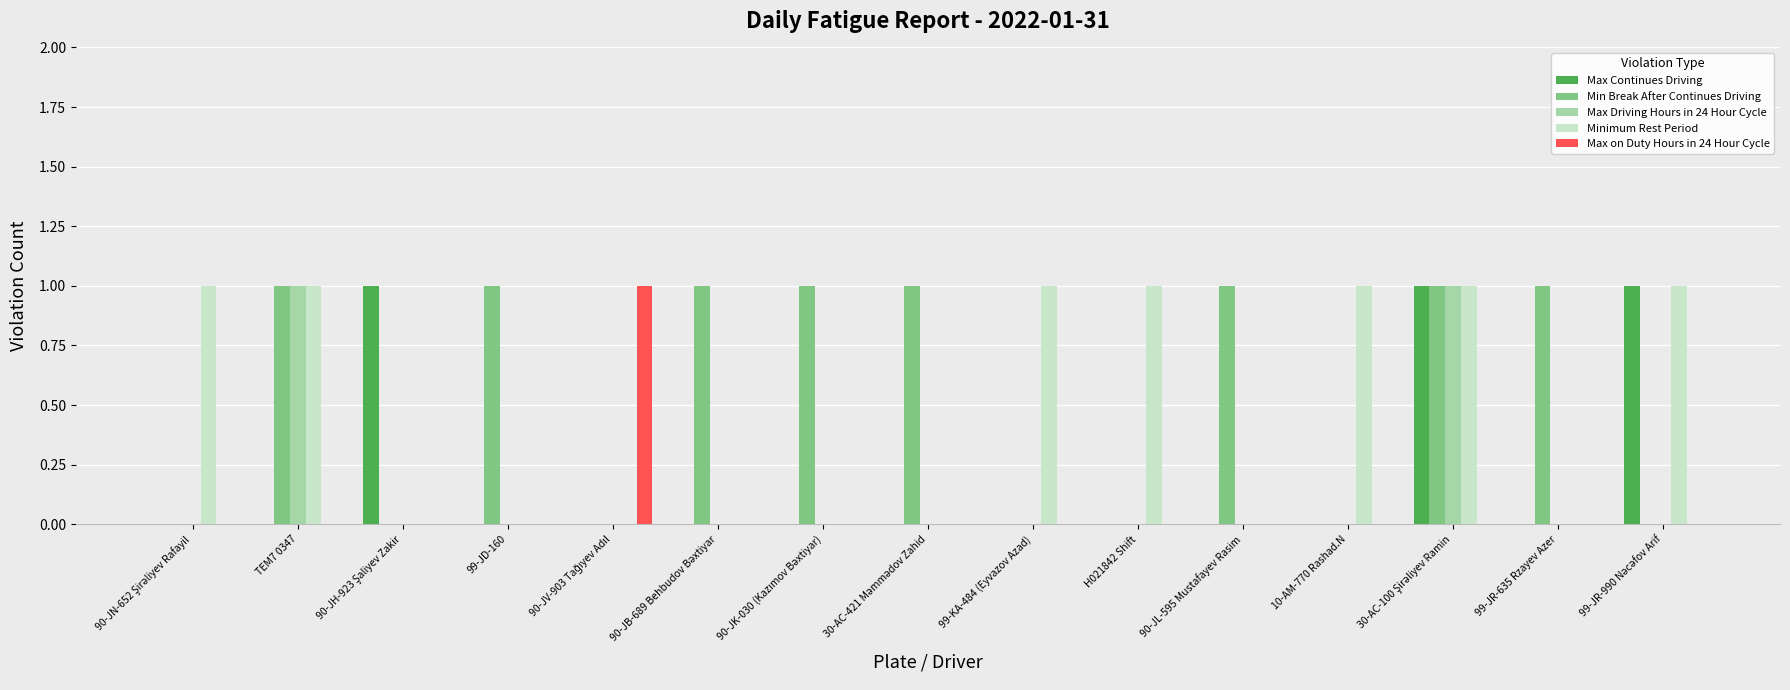

Count the number of categories in the chart.

15